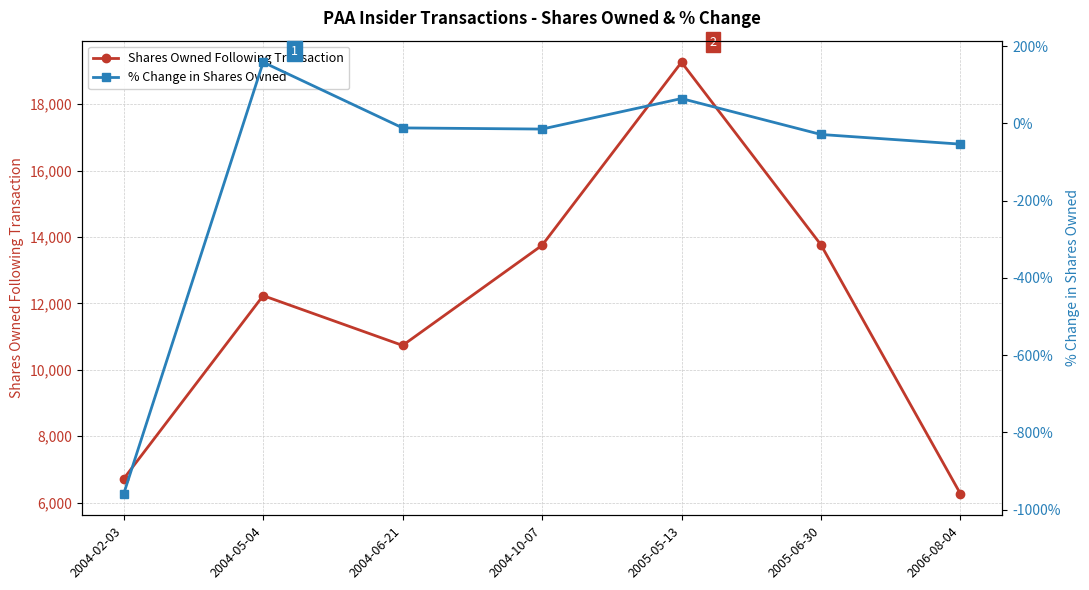

What is the label of the 5th point from the right?

2004-06-21